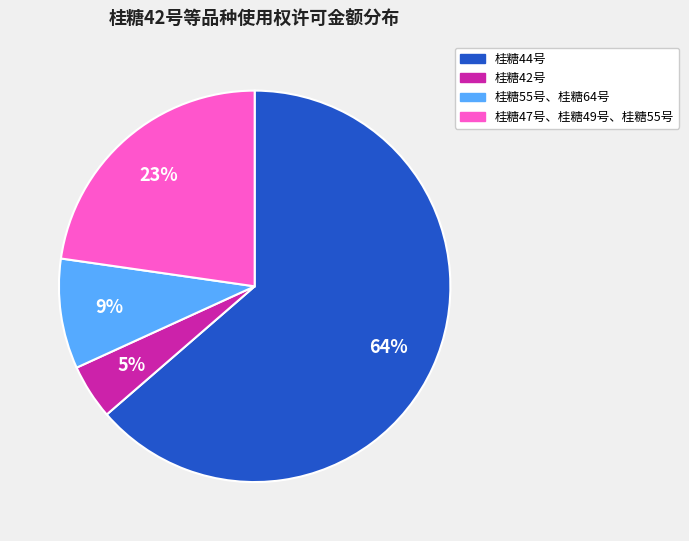

To the nearest percent, what percentage of the pie is 桂糖55号、桂糖64号?

9%